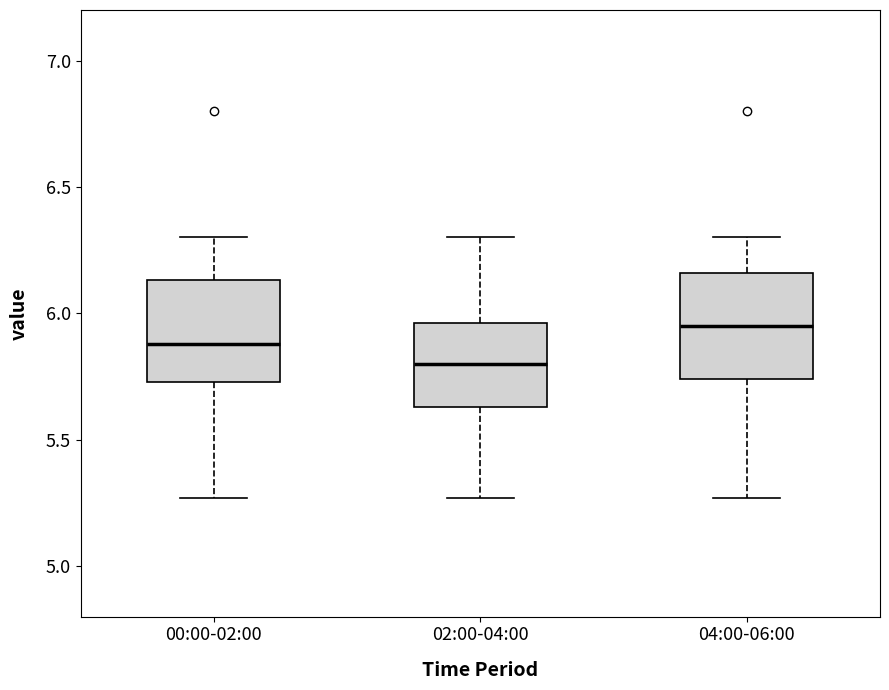

Reading left to right, read every box against the y-axis: the position of its median line, the range the box covers, and the ends of its whiskers. The values are not printed on the chart, so give them approximately, as read against the axis.

00:00-02:00: median 5.90, box 5.75 to 6.15, whiskers 5.25 to 6.30
02:00-04:00: median 5.80, box 5.65 to 5.95, whiskers 5.25 to 6.30
04:00-06:00: median 5.95, box 5.75 to 6.15, whiskers 5.25 to 6.30